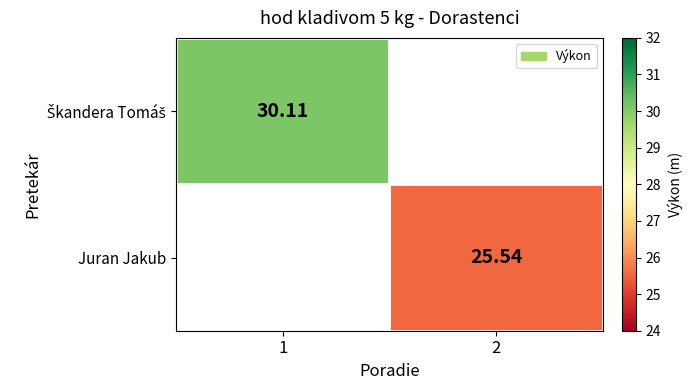

The value of Škandera Tomáš at 1 is 52.3. True or false?

False